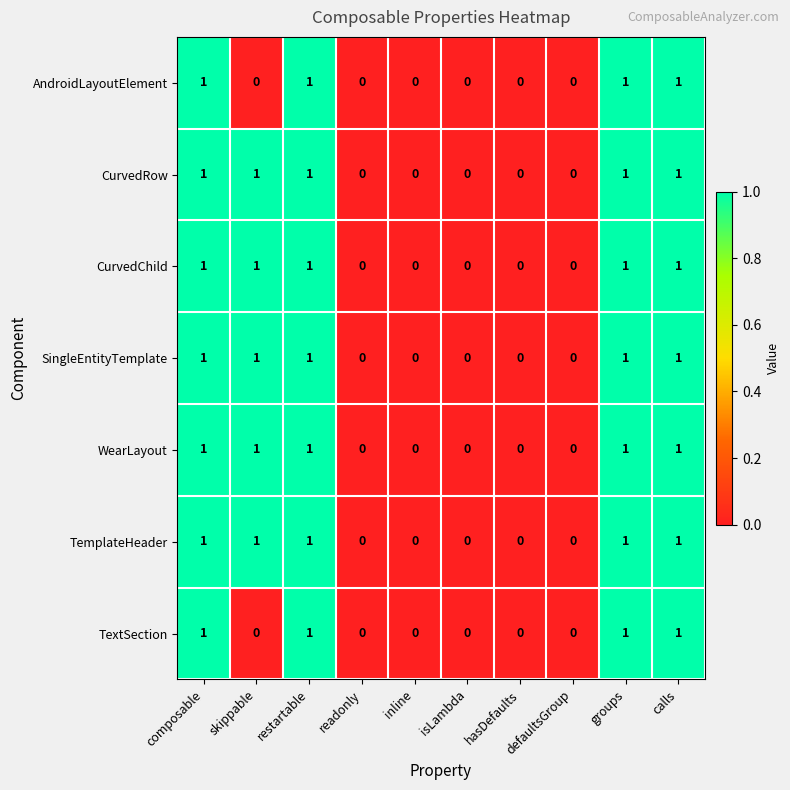

What is the total value across all series at groups?

7